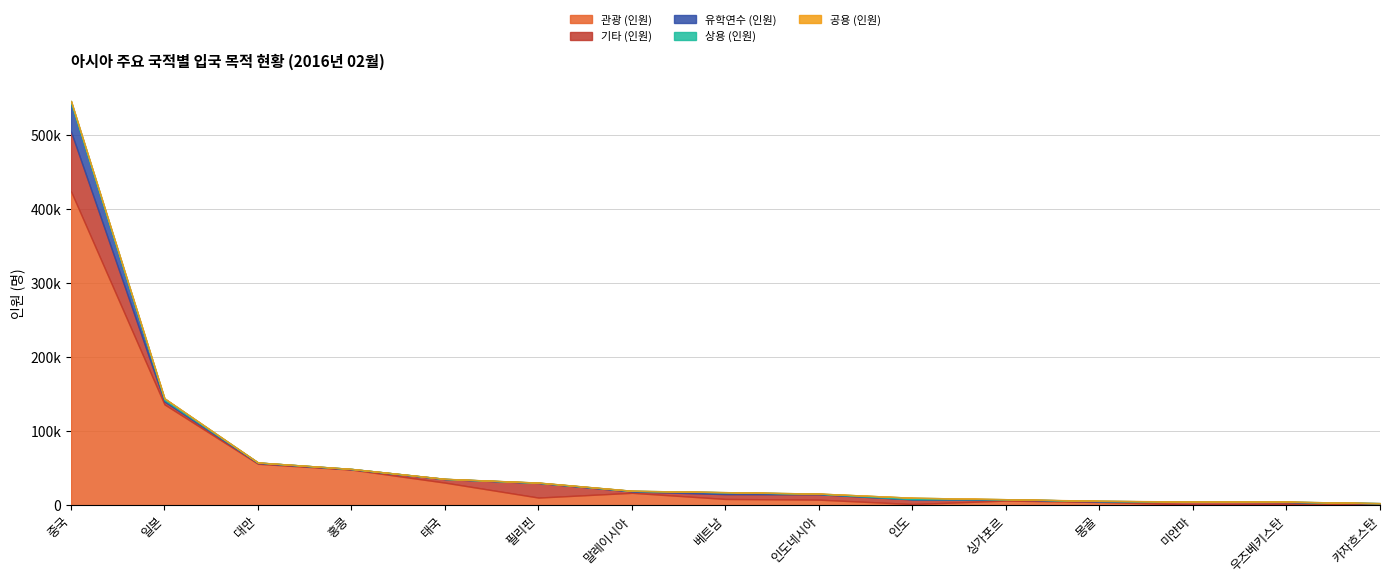

Is it true that 관광 (인원) equals 24995 at 말레이시아?

False